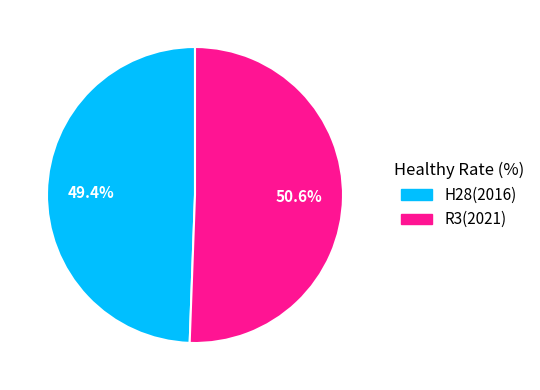

Does R3(2021) account for over 50% of the chart?

Yes